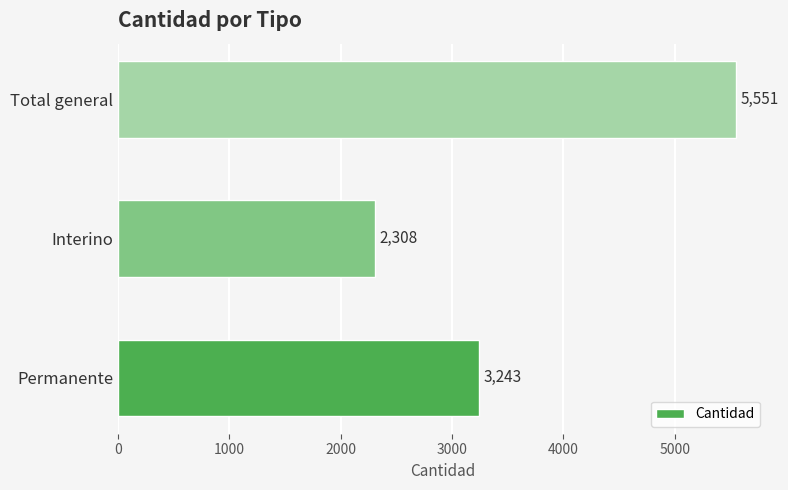

What is the maximum value shown in the chart?

5551